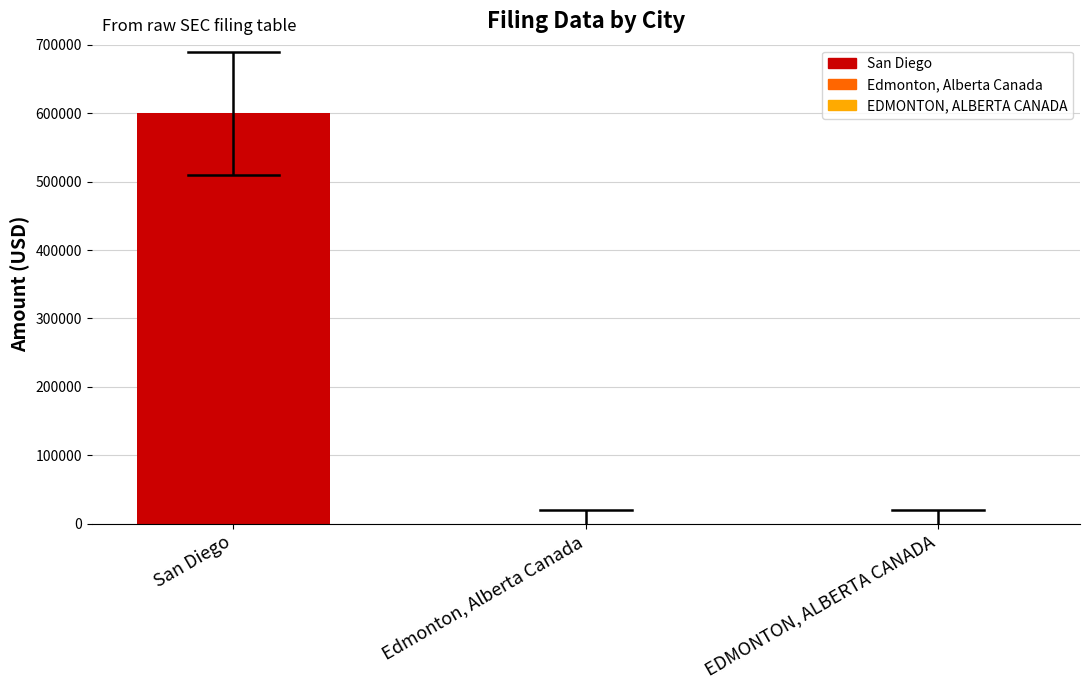

The value at Edmonton, Alberta Canada is 0. True or false?

True